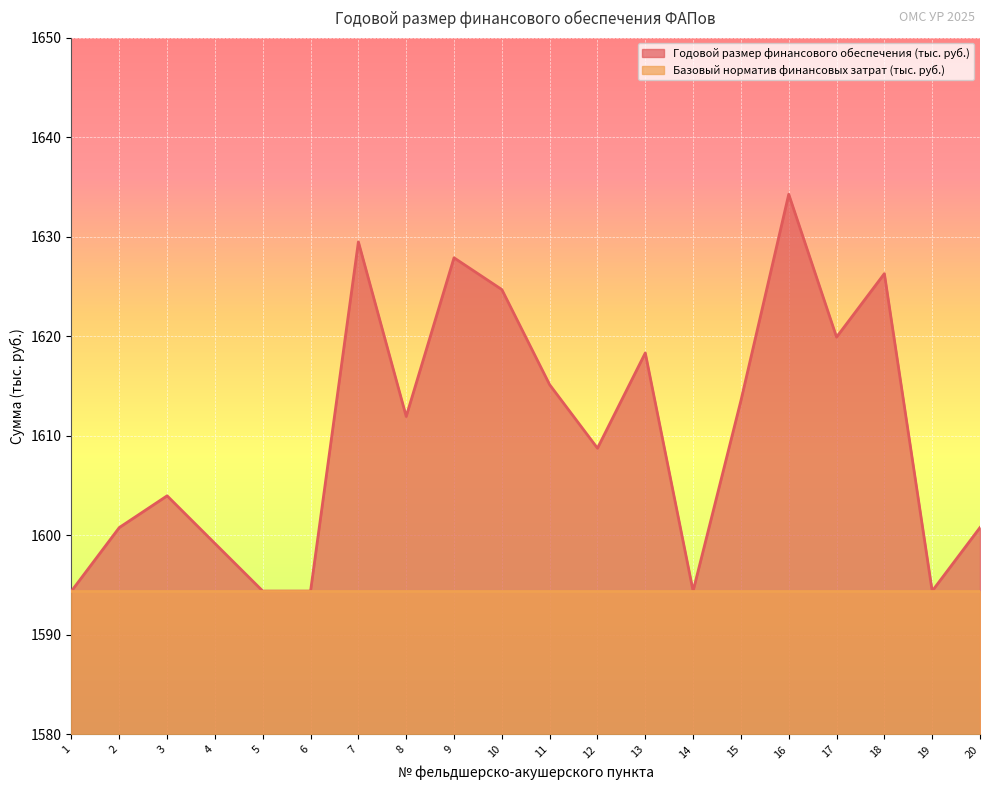

Rank the categories by value from lowest to highest.

1, 5, 6, 14, 19, 4, 2, 20, 3, 12, 8, 15, 11, 13, 17, 10, 18, 9, 7, 16